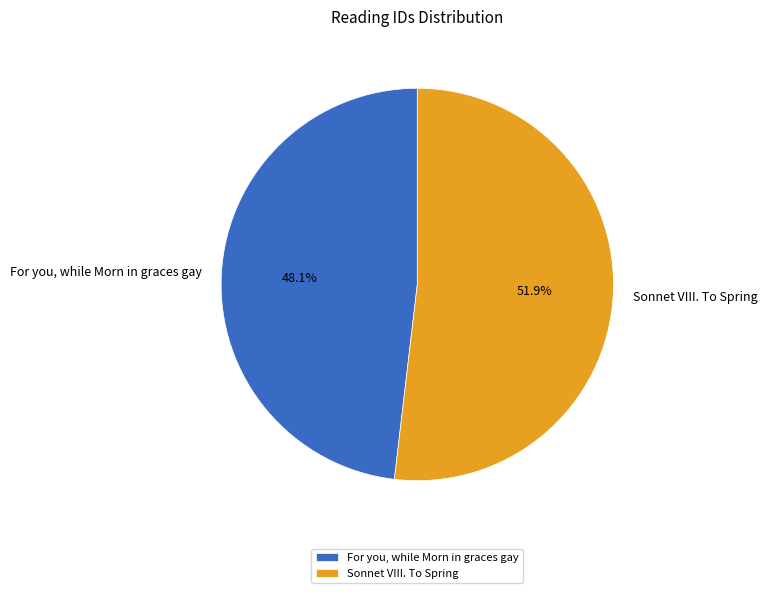

Approximately how many times larger is the value at Sonnet VIII. To Spring compared to For you, while Morn in graces gay?

1.1